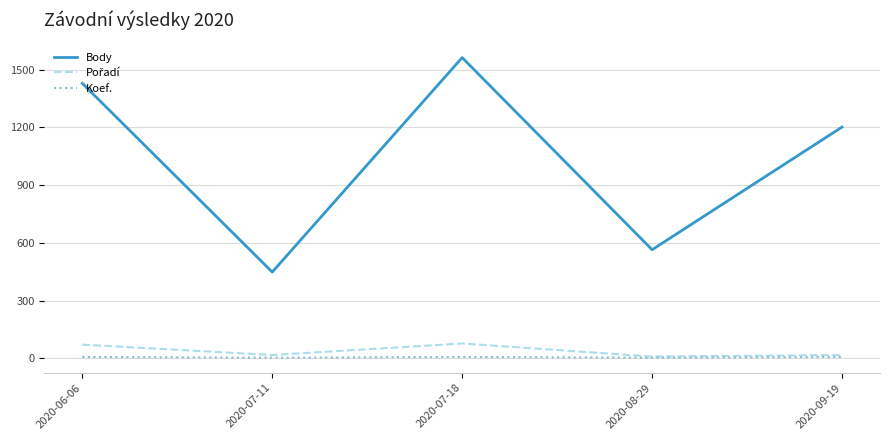

What is the average value of the Body series?

1041